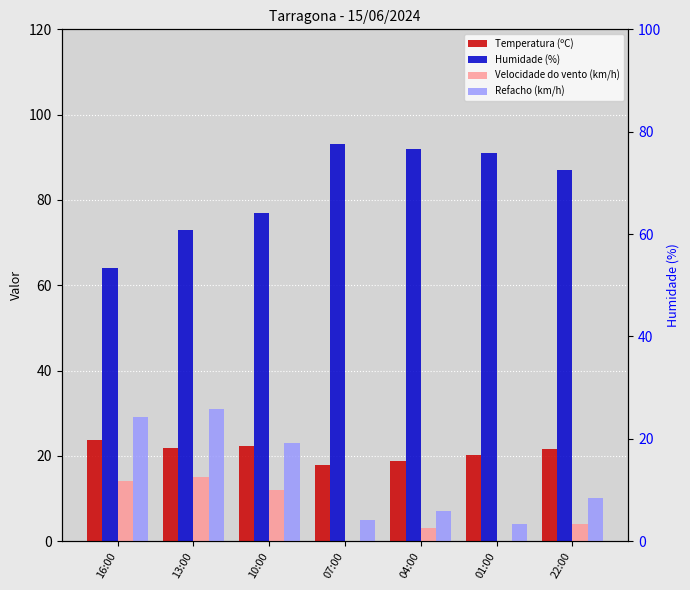

At 13:00, list the series in order from smallest to largest.

Velocidade do vento (km/h), Temperatura (ºC), Refacho (km/h), Humidade (%)